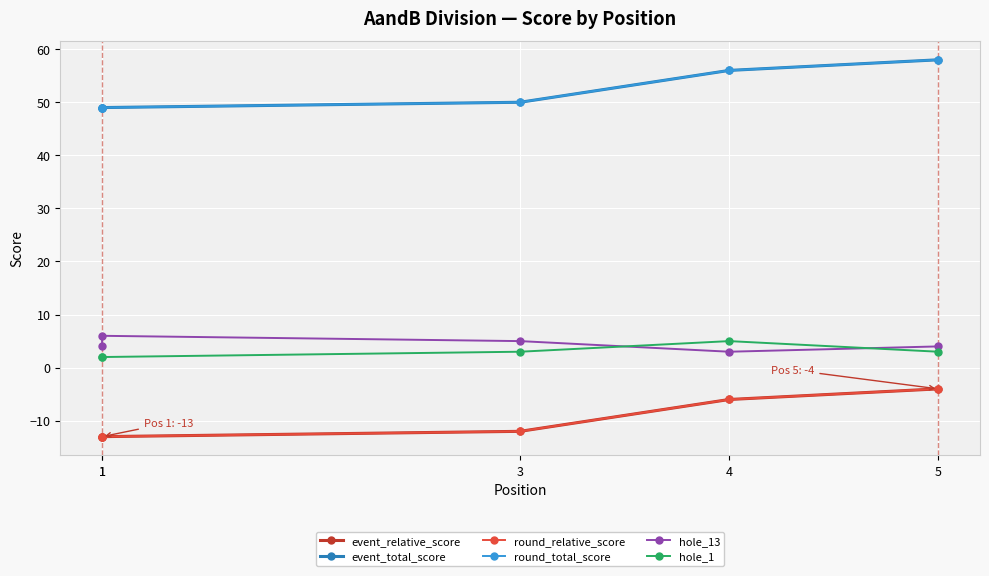

At which category is the sum across all series the highest?

5